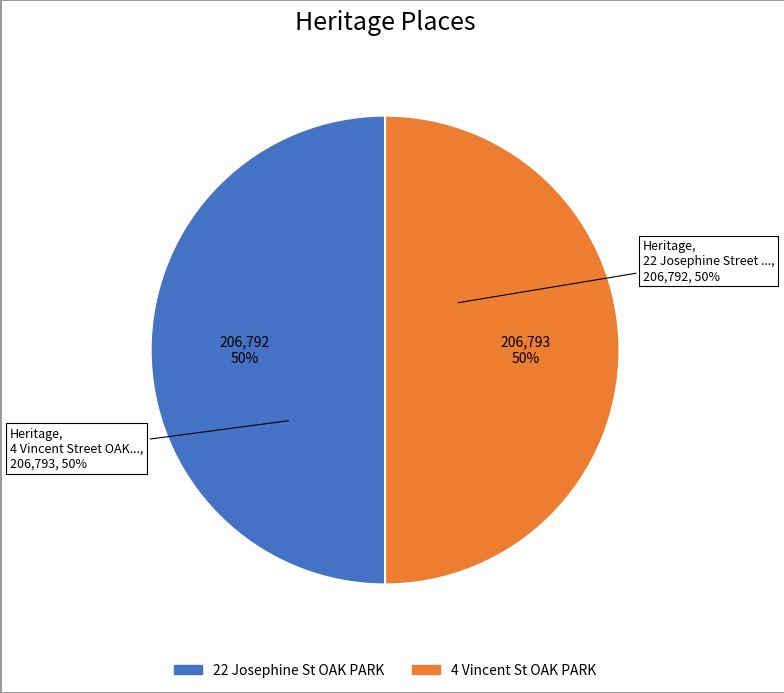

To the nearest percent, what percentage of the pie is 22 Josephine Street OAK PARK, MORELAND?

50%